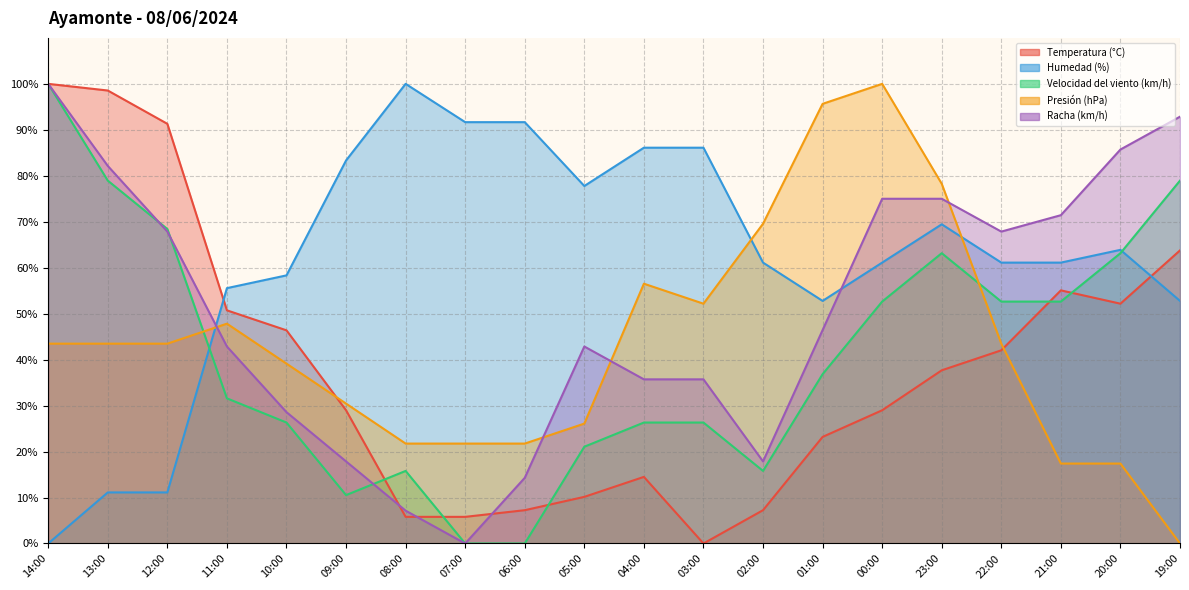

Does the chart have visible grid lines?

Yes